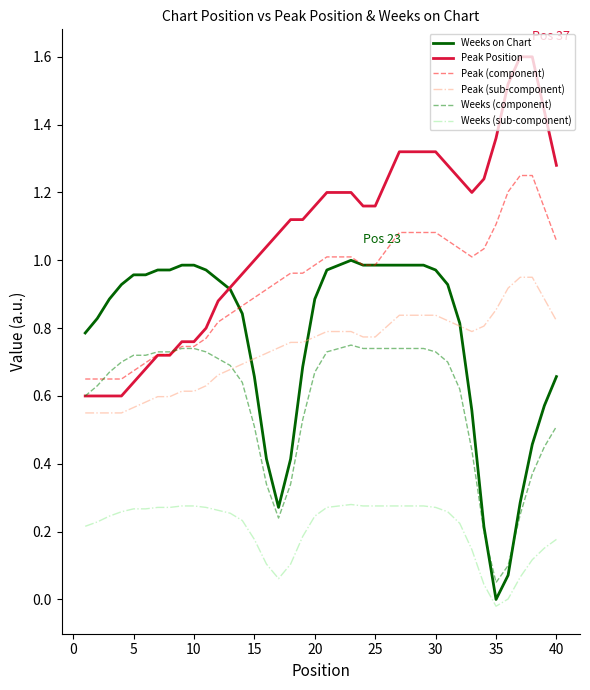

Which series has the largest total across all categories?

Peak Position